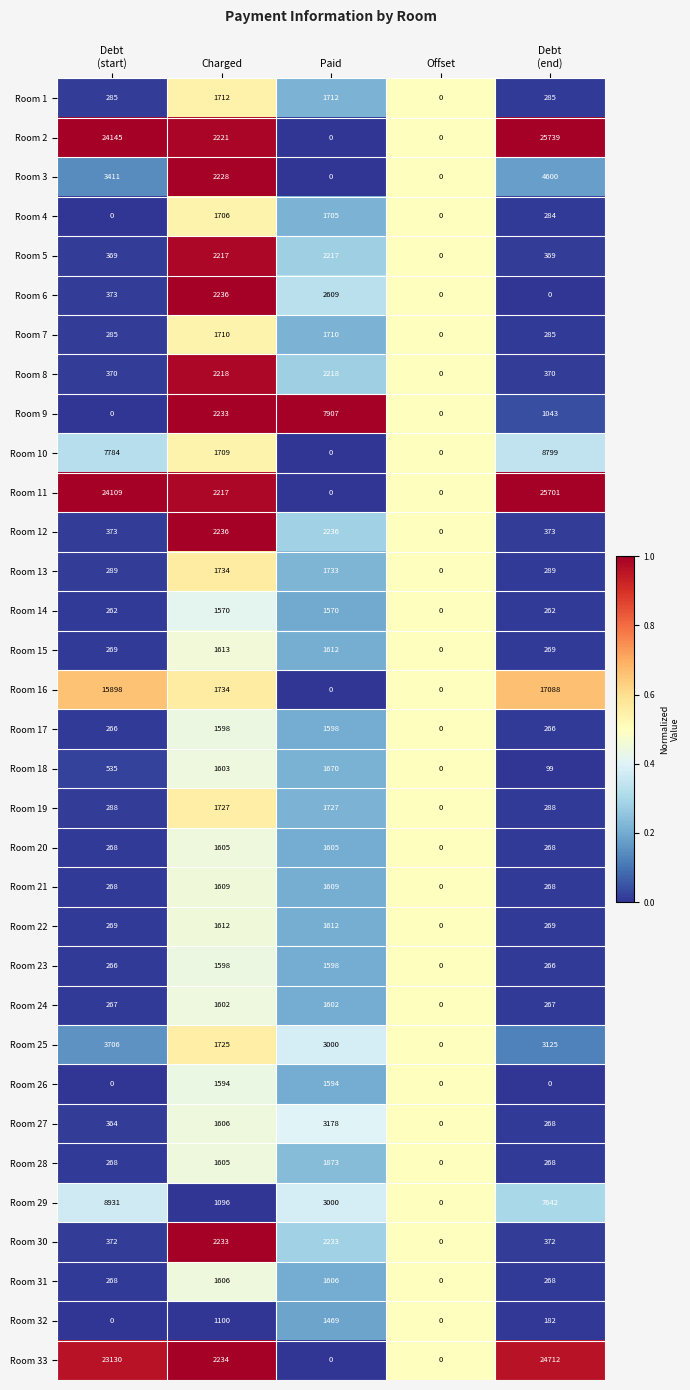

What value does the Room 29 series have at Charged, to the nearest 100?

1100